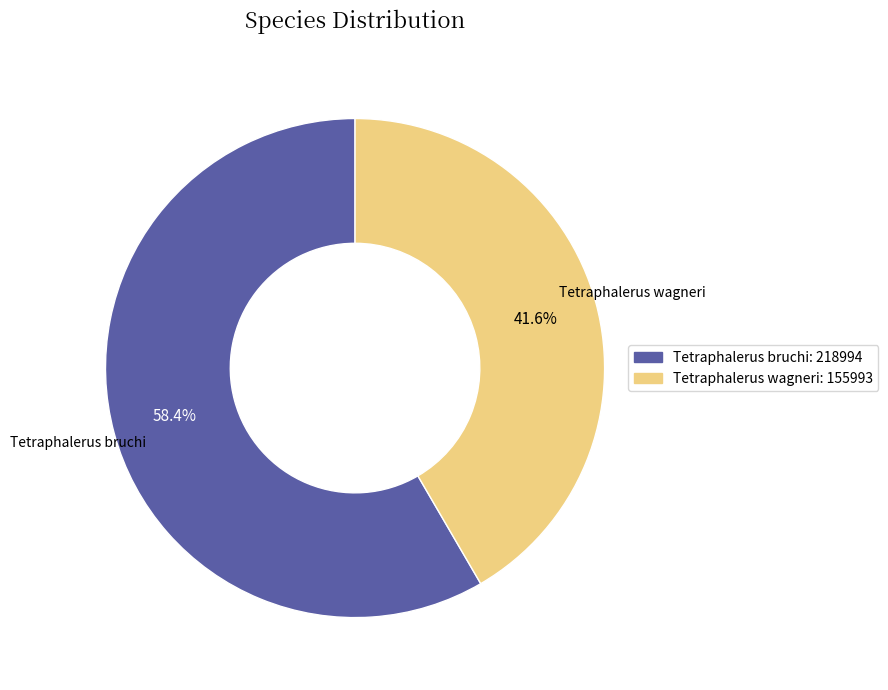

What is the smallest slice in the pie chart?

Tetraphalerus wagneri